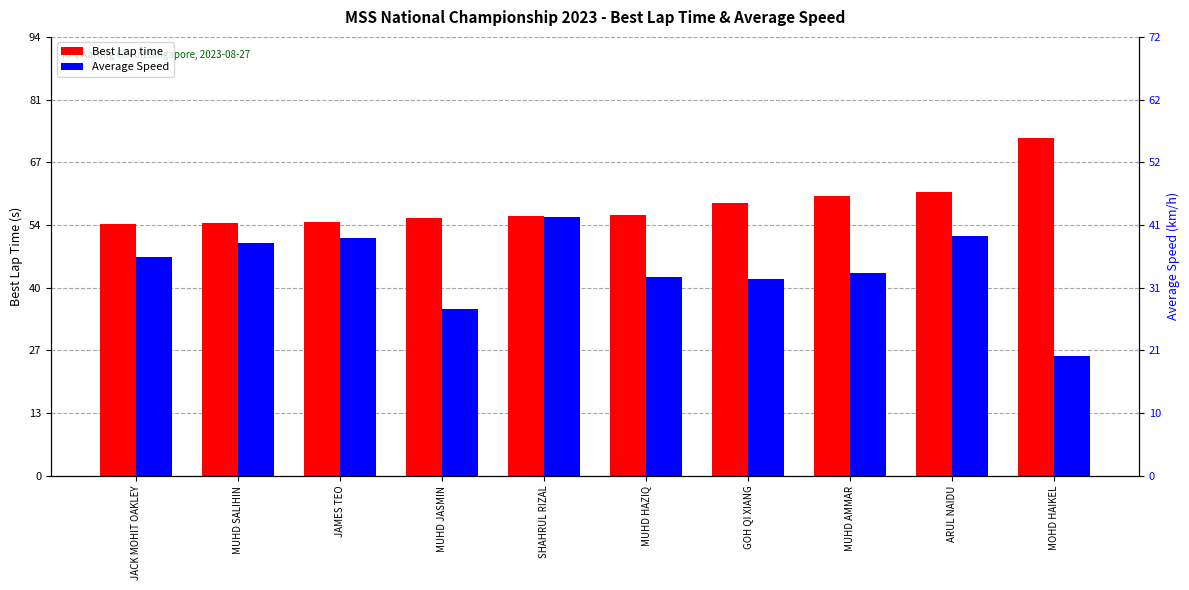

What is the value of the Average Speed bar at the 8th from the left?

43.6